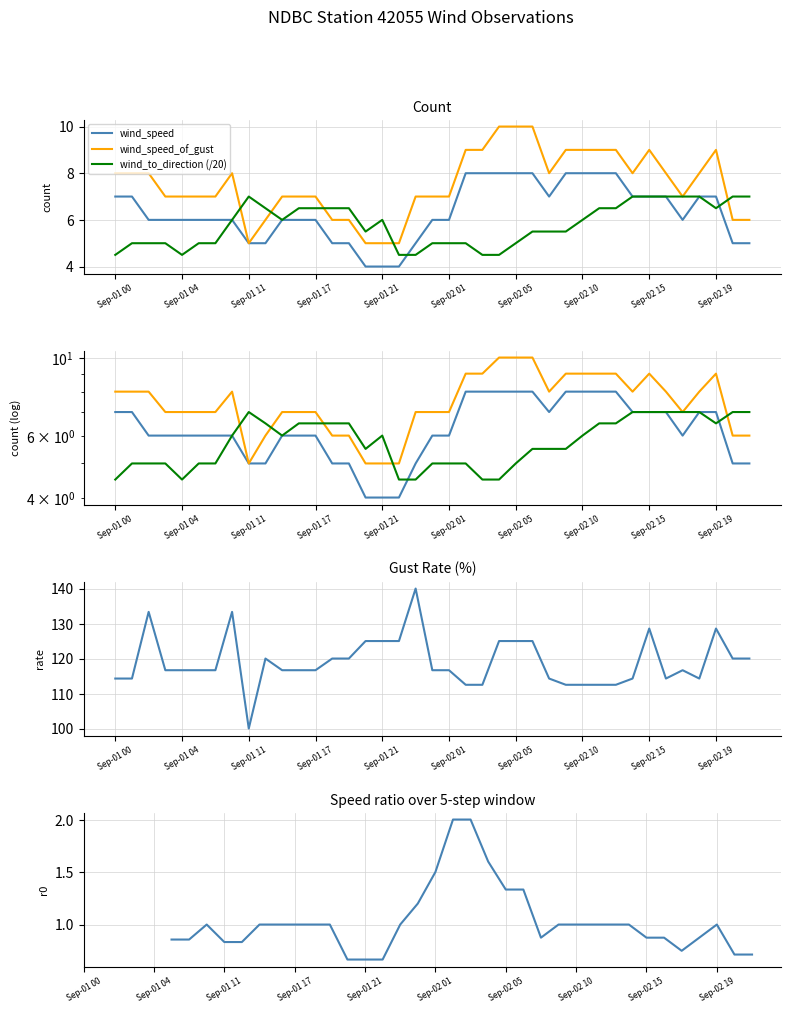

What is the spread (max minus min) of values at Sep-01 00?

109.8